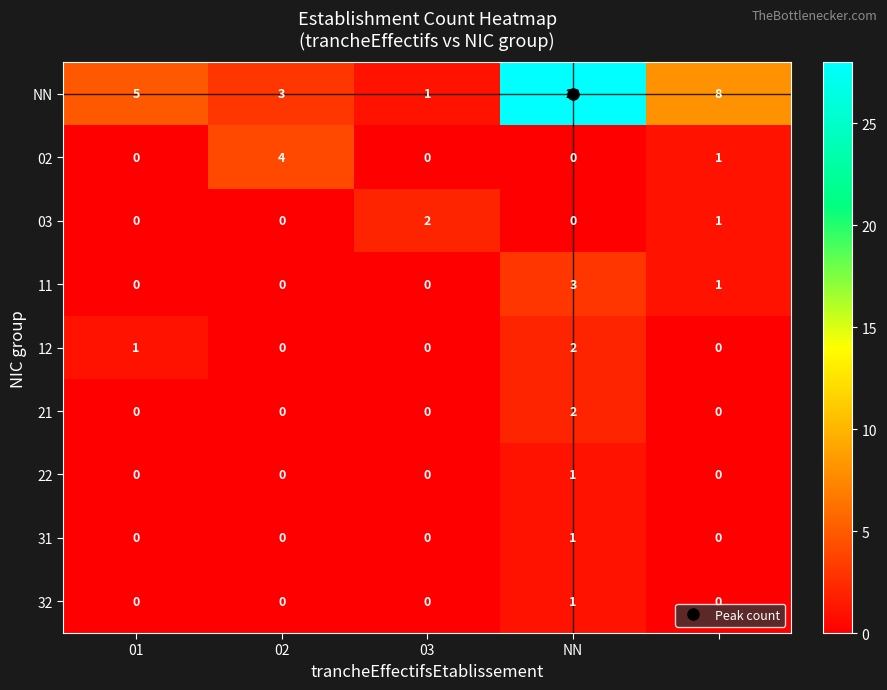

What is the maximum value shown in the chart?

28